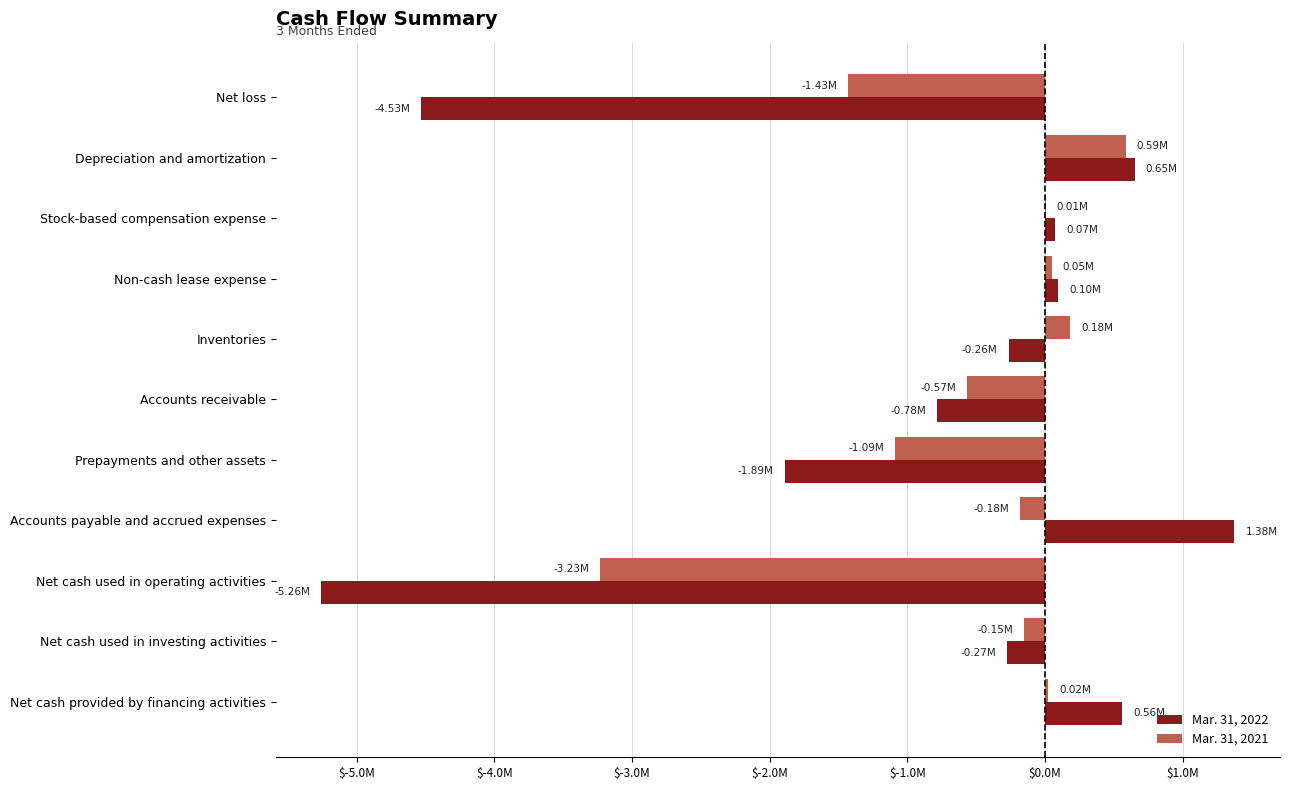

What are all the series names shown in the legend?

Mar. 31, 2022, Mar. 31, 2021